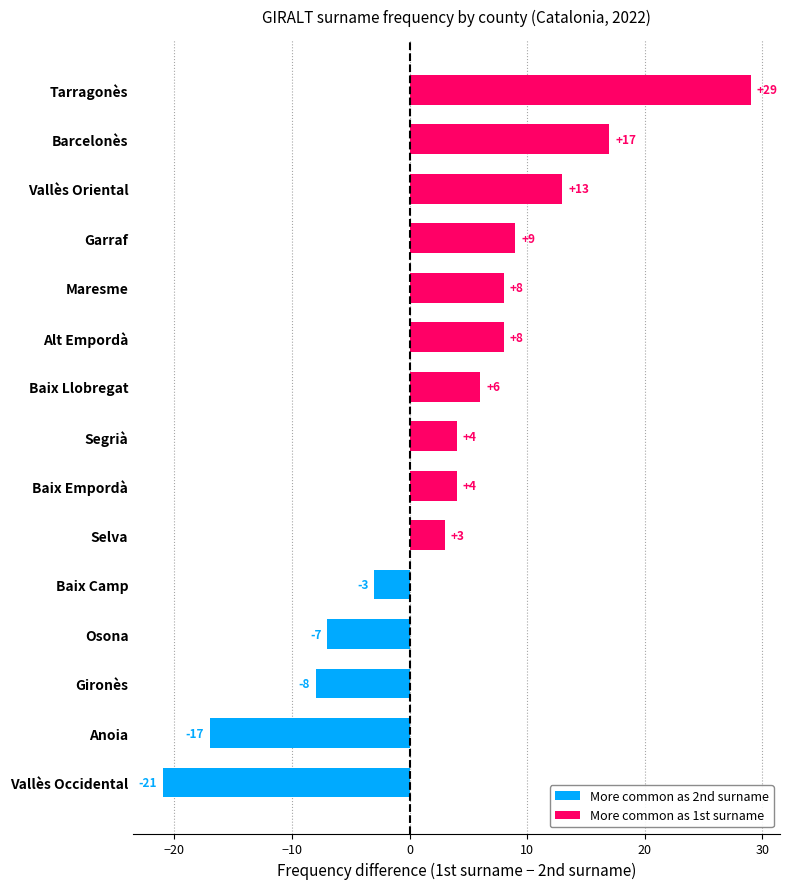

At which category does the chart reach its peak across all series?

Tarragonès